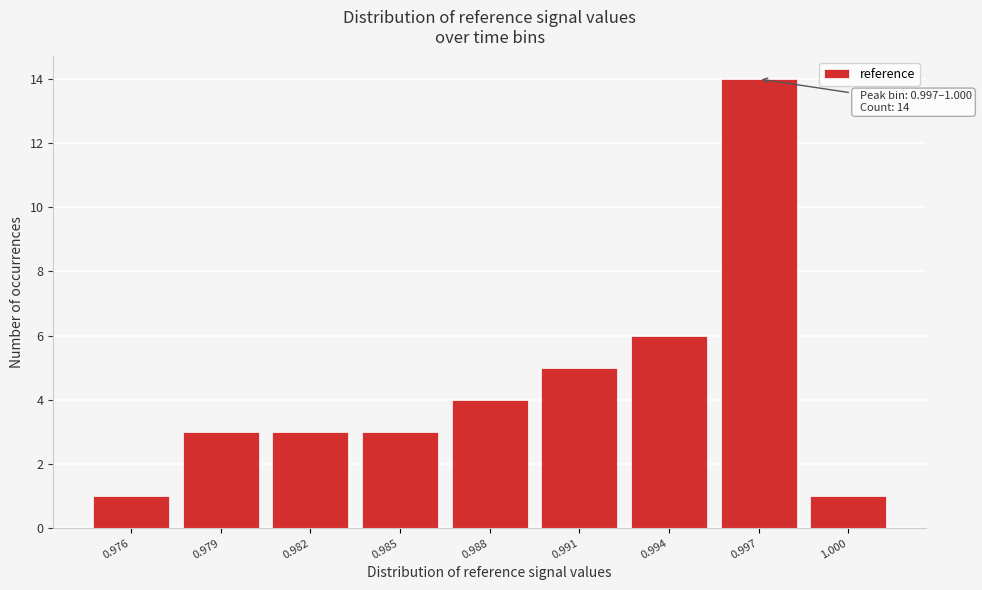

Reading left to right, transcribe all the data shown in this chart.

0.976=1	0.979=3	0.982=3	0.985=3	0.988=4	0.991=5	0.994=6	0.997=14	1.000=1